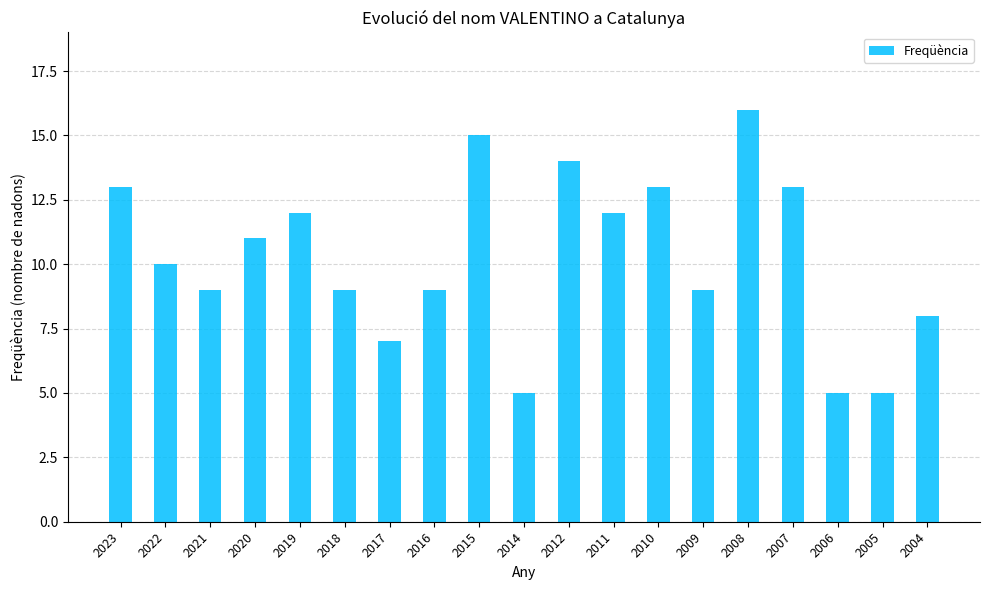

What is the ratio of the value at 2004 to the value at 2012?

0.6